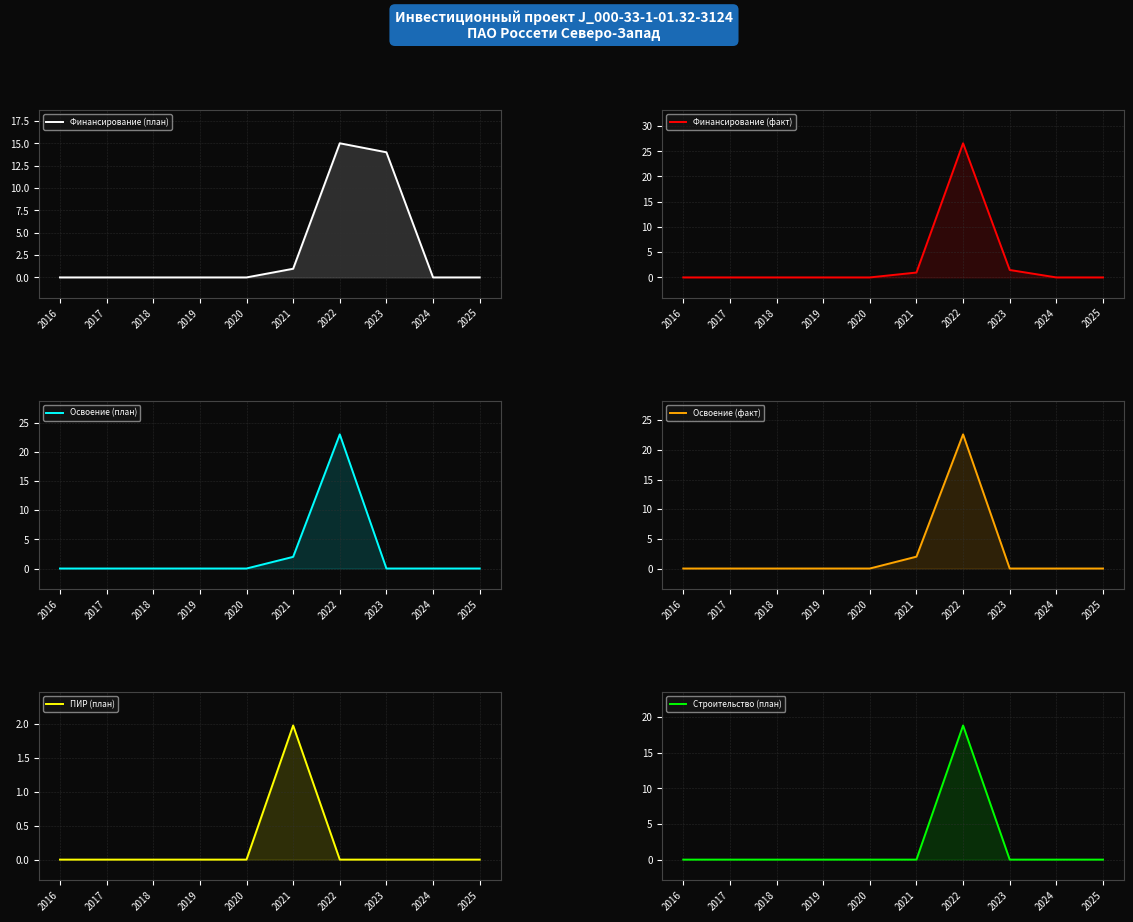

What are all the series names shown in the legend?

Финансирование (план), Финансирование (факт), Освоение (план), Освоение (факт), ПИР (план), Строительство (план)